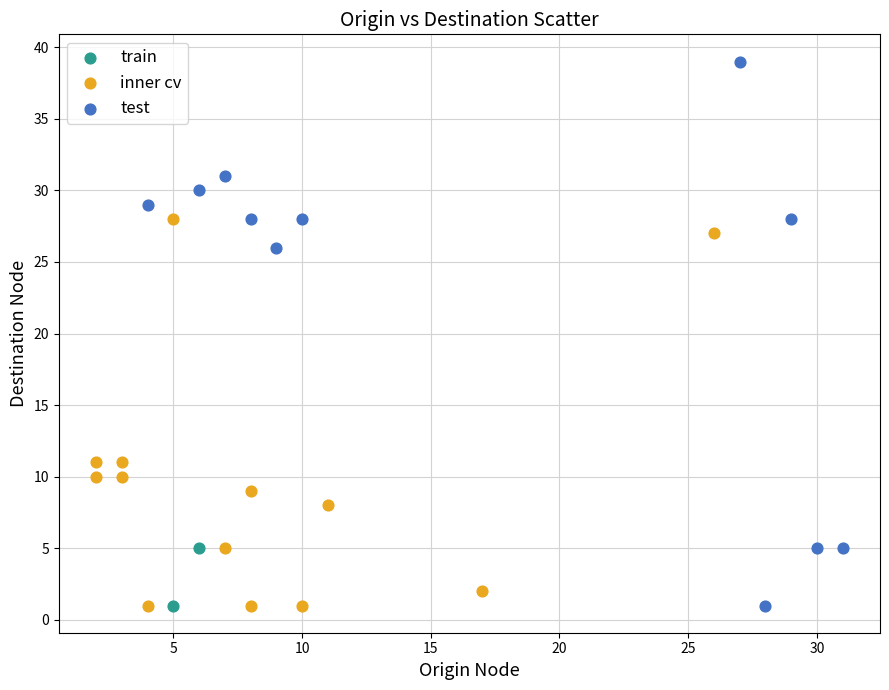

What are all the series names shown in the legend?

train, inner cv, test